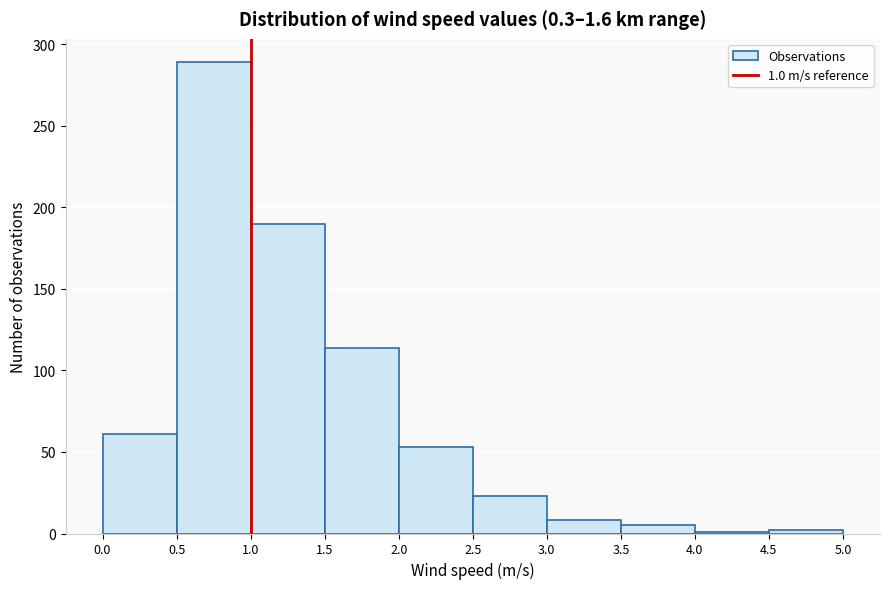

Over which range of the x-axis is the bar tallest?

0.5 to 1.0